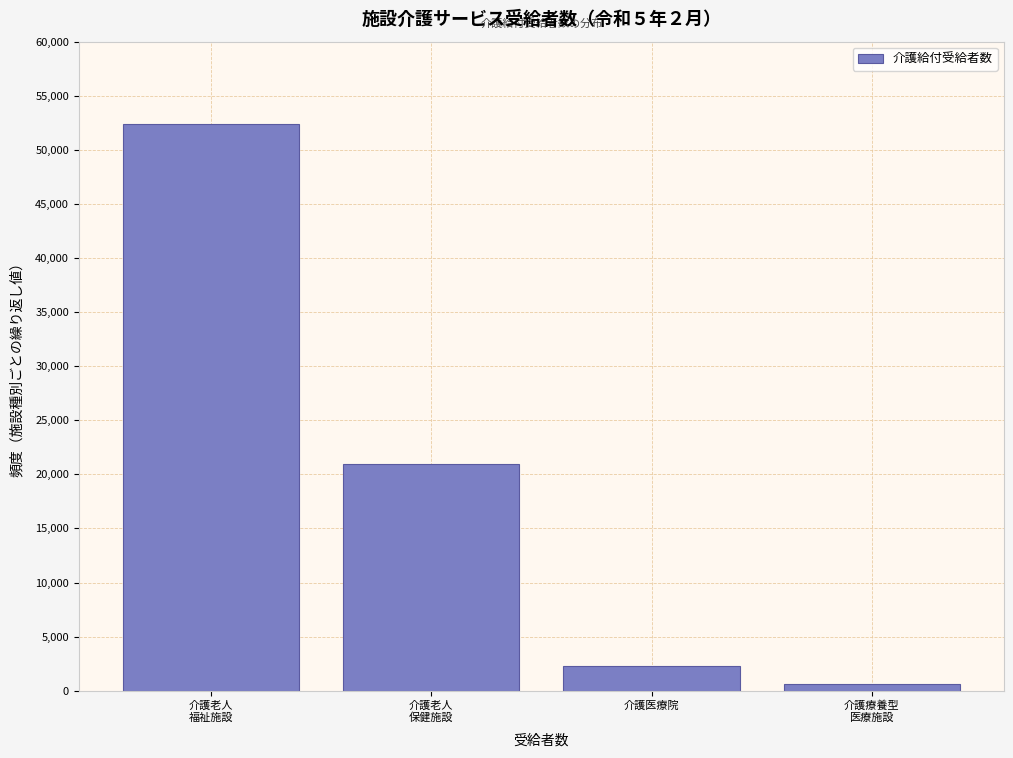

Reading left to right, extract all data points from this chart.

52389	20947	2275	644